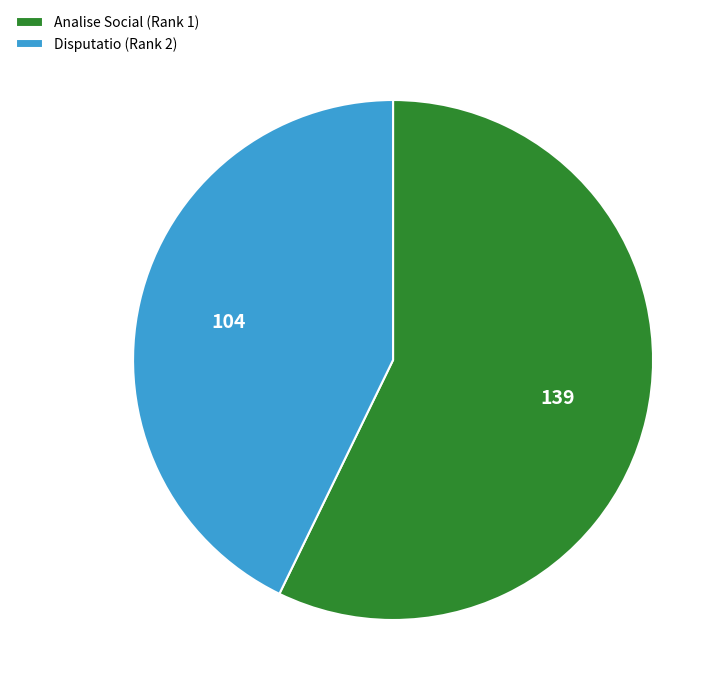

Does Disputatio (Rank 2) represent more than half of the total?

No